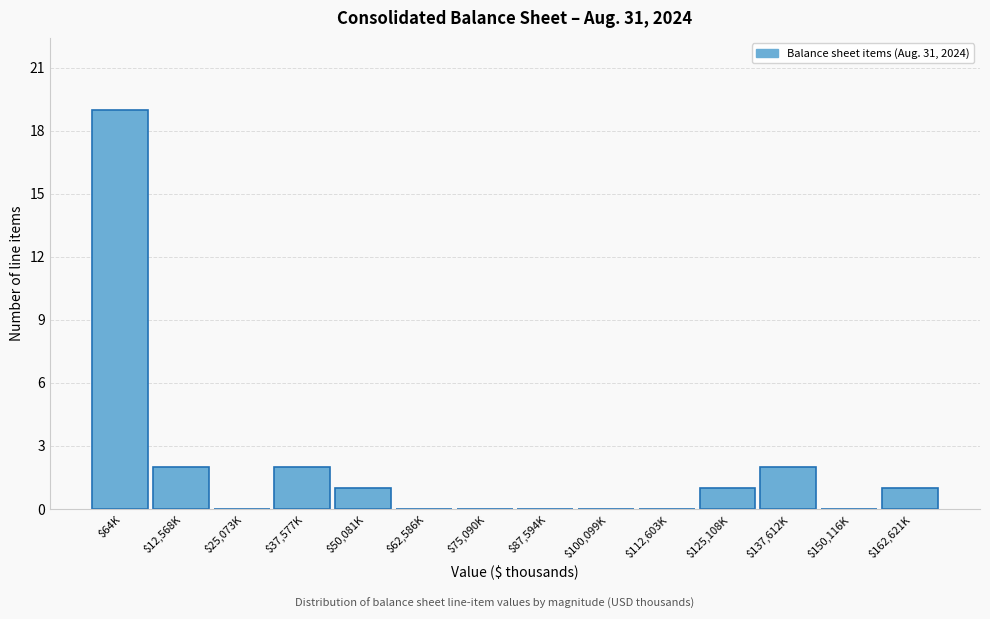

What is the greatest value displayed?

19